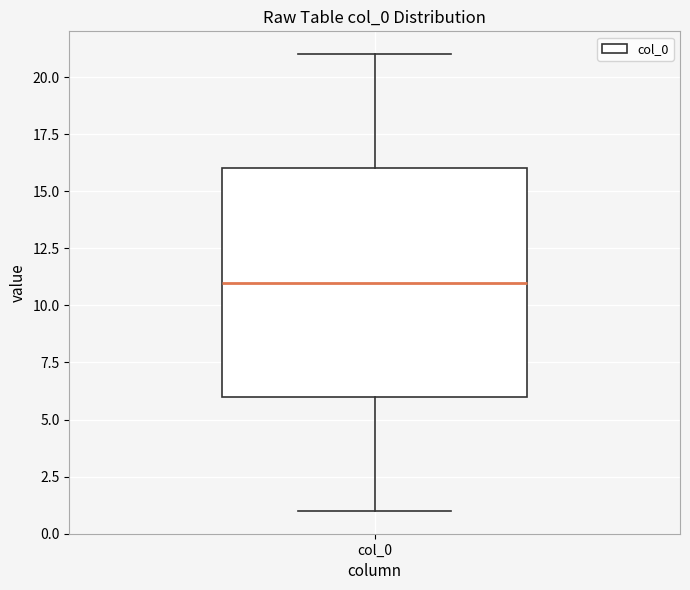

Read this box plot against the y-axis: the position of the median line, the range covered by the box, and the ends of both whiskers. The values are not printed on the chart, so give them approximately, as read against the axis.

median 11, box 6 to 16, whiskers 1 to 21